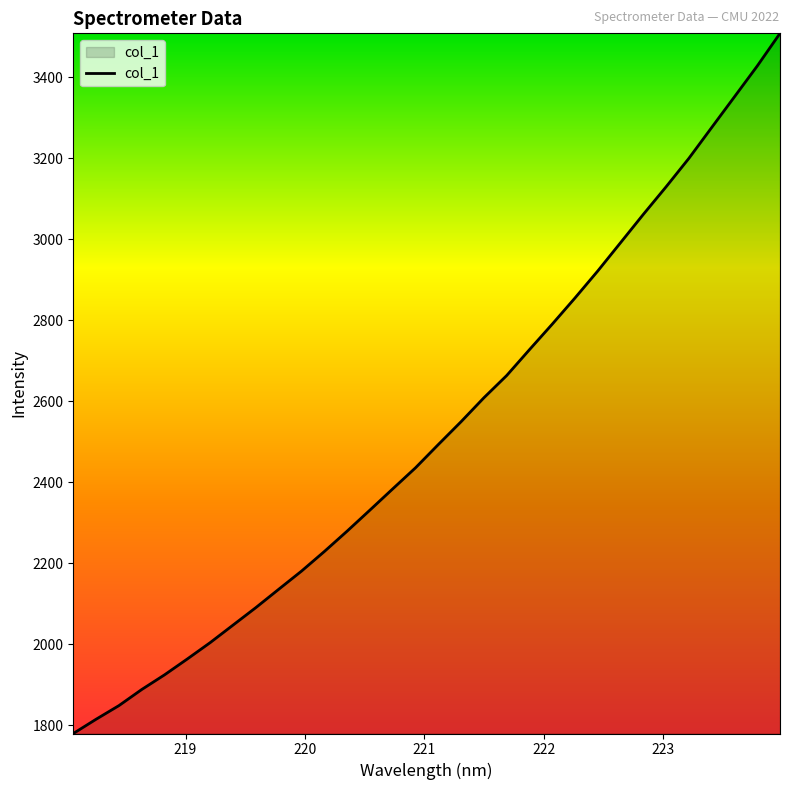

What is the difference between the maximum and minimum values?

1728.6